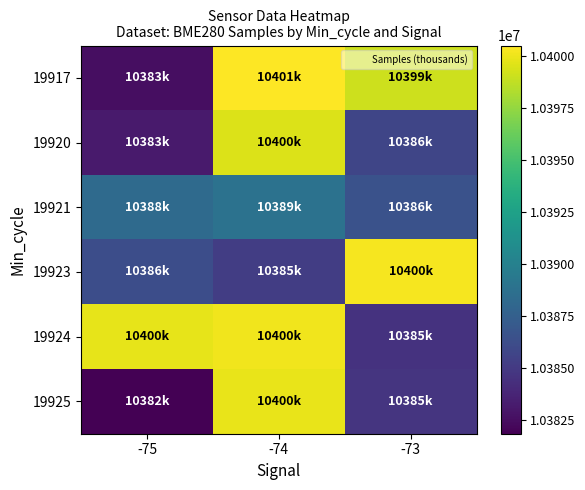

What is the total value across all series at -75?

62321831